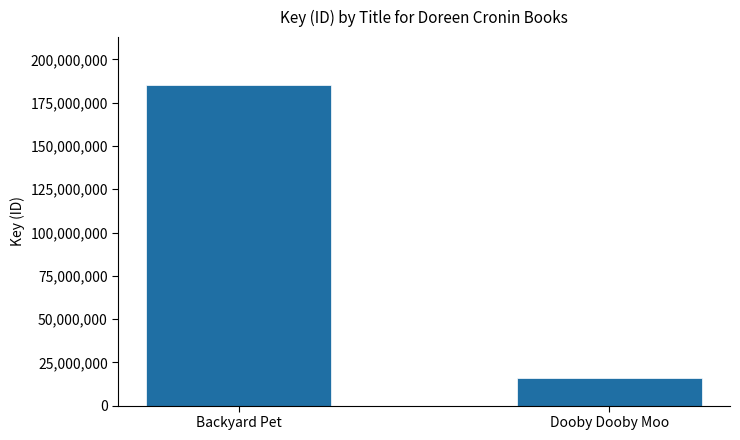

What is the value of the 2nd bar from the left?

16199898